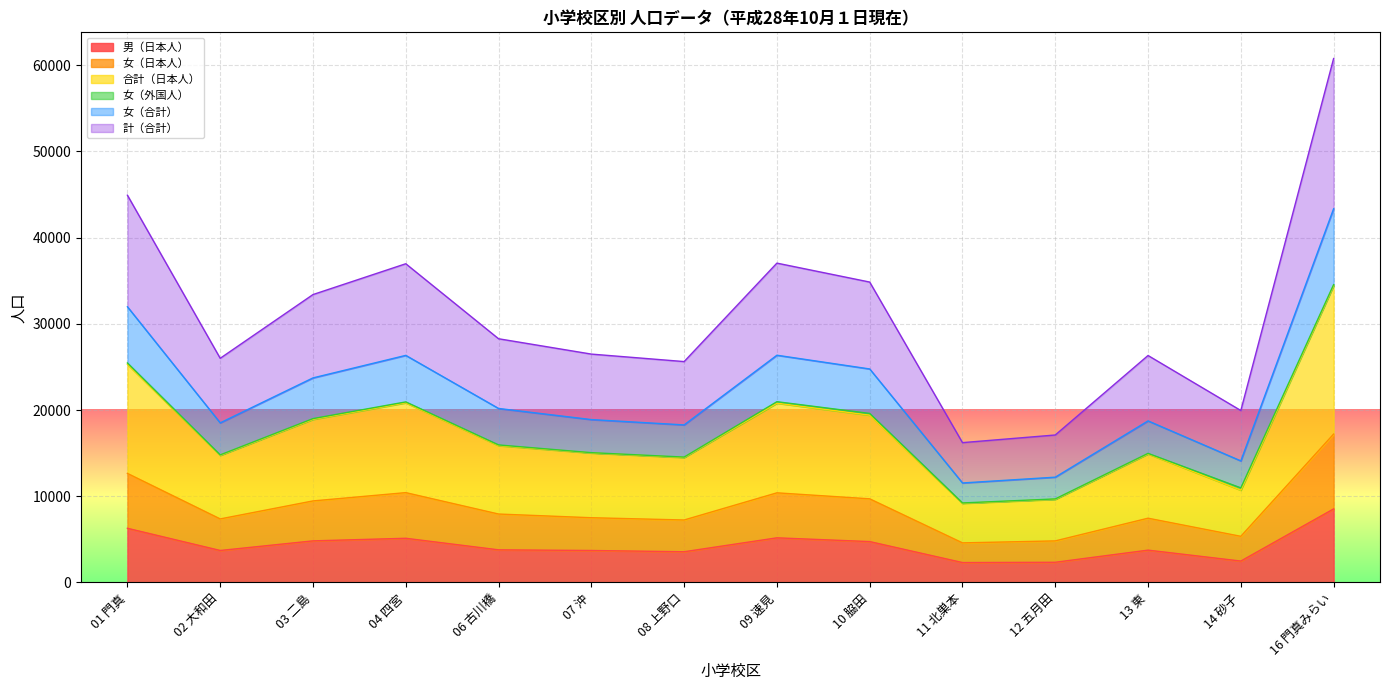

Where is the first local maximum for 女（合計）?

04 四宮